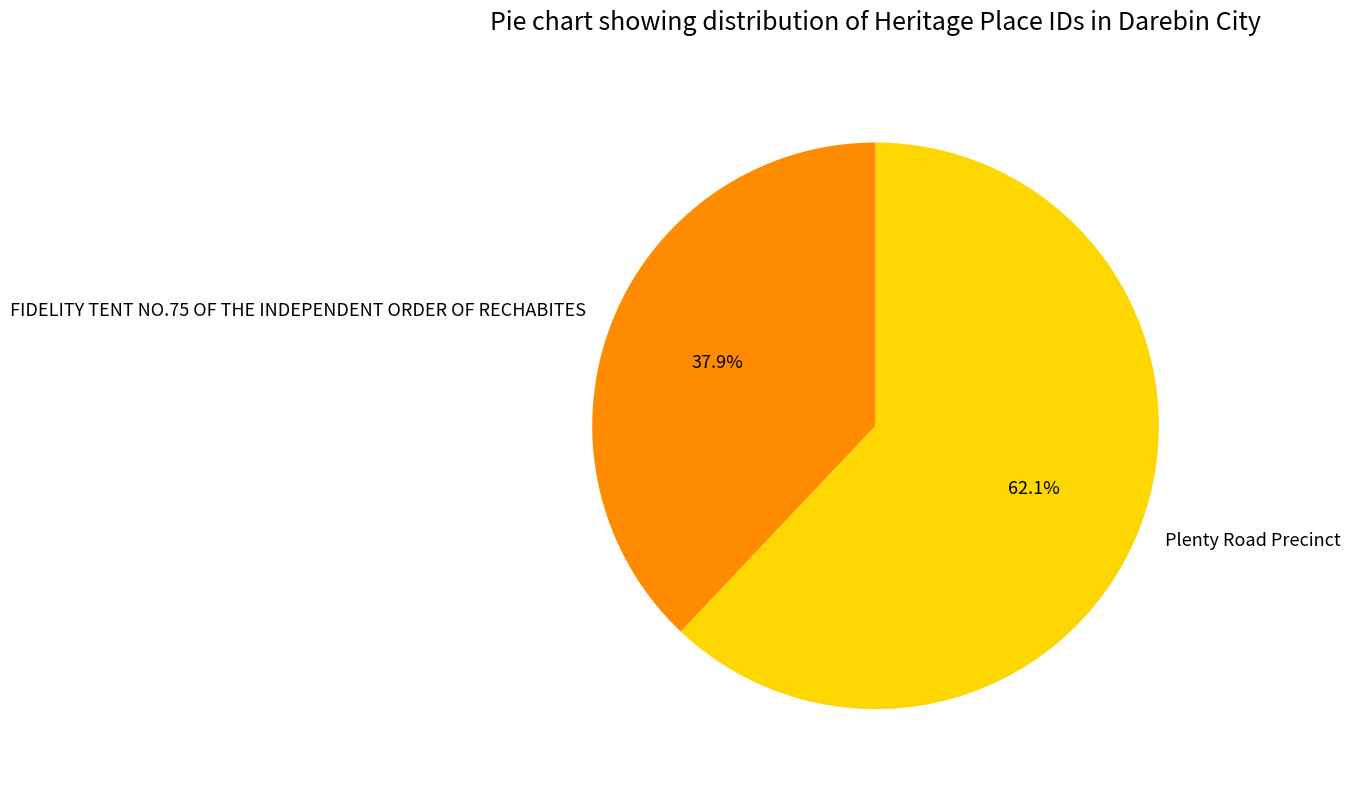

To the nearest percent, what portion does Plenty Road Precinct represent?

62%